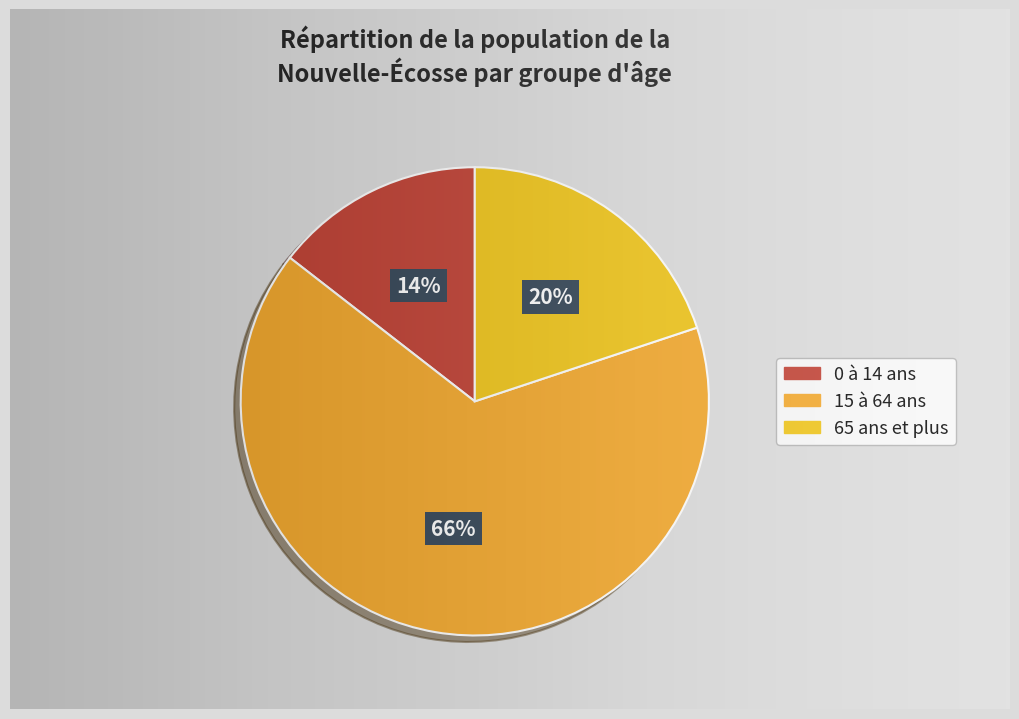

Is it true that 0 à 14 ans is 14% of the pie?

True